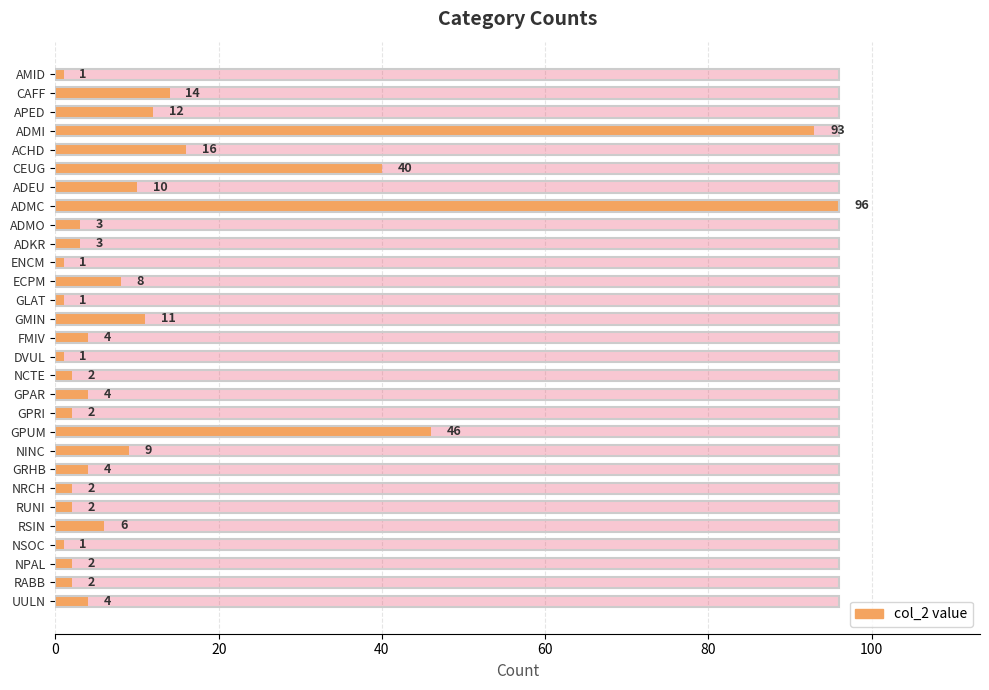

What is the difference between the maximum and second lowest values?

95